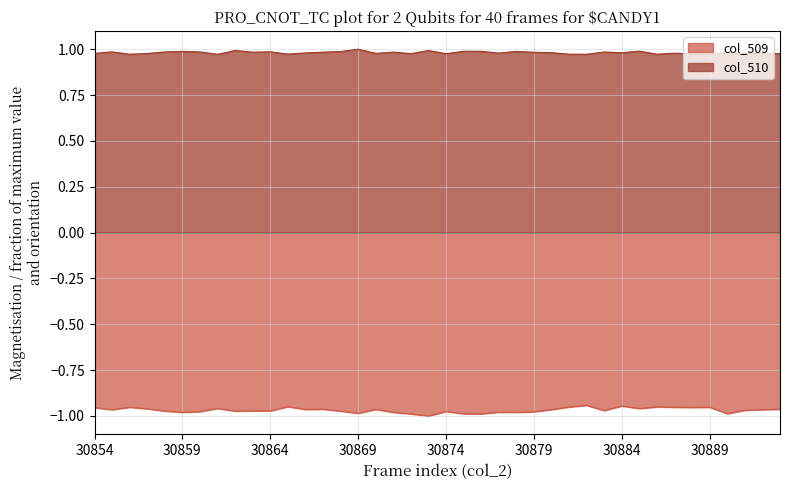

Reading left to right, list all the values displayed in this chart.

col_509: -1.0	-1.0	-1.0	-1.0	-1.0	-1.0	-1.0	-1.0	-1.0	-1.0	-1.0	-0.9	-1.0	-1.0	-1.0	-1.0	-1.0	-1.0	-1.0	-1.0	-1.0	-1.0	-1.0	-1.0	-1.0	-1.0	-1.0	-1.0	-0.9	-1.0	-0.9	-1.0	-1.0	-1.0	-1.0	-1.0	-1.0	-1.0	-1.0	-1.0
col_510: 1.0	1.0	1.0	1.0	1.0	1.0	1.0	1.0	1.0	1.0	1.0	1.0	1.0	1.0	1.0	1.0	1.0	1.0	1.0	1.0	1.0	1.0	1.0	1.0	1.0	1.0	1.0	1.0	1.0	1.0	1.0	1.0	1.0	1.0	1.0	1.0	1.0	1.0	1.0	1.0